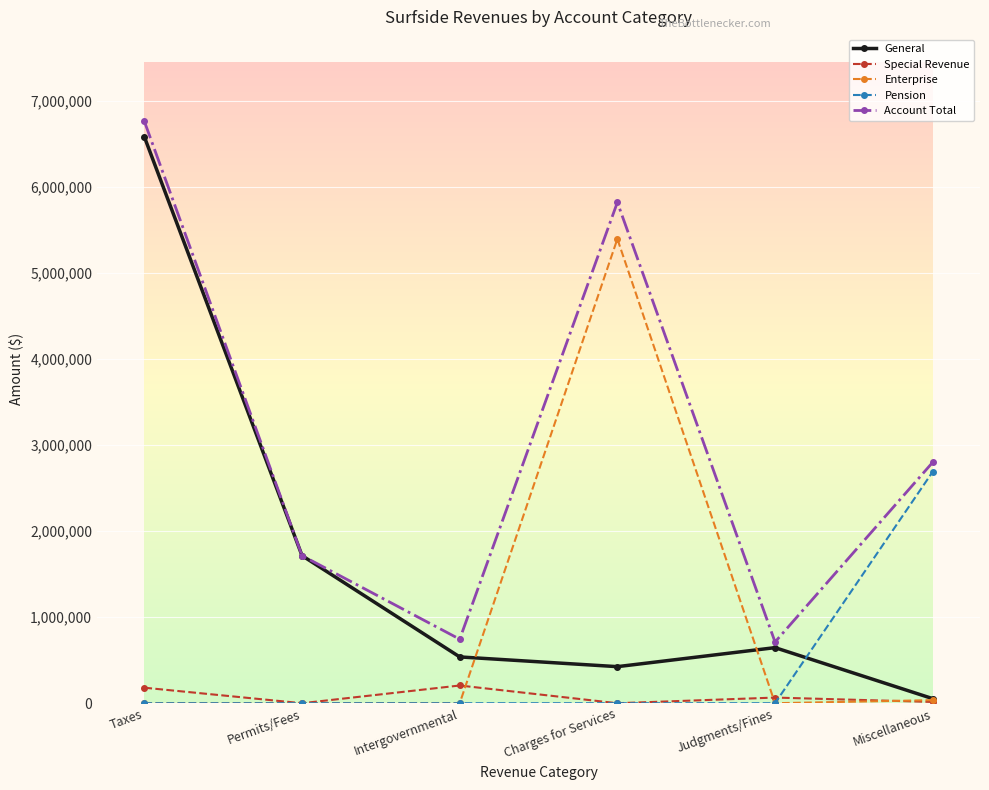

Which series changed the most between Intergovernmental and Miscellaneous?

Pension